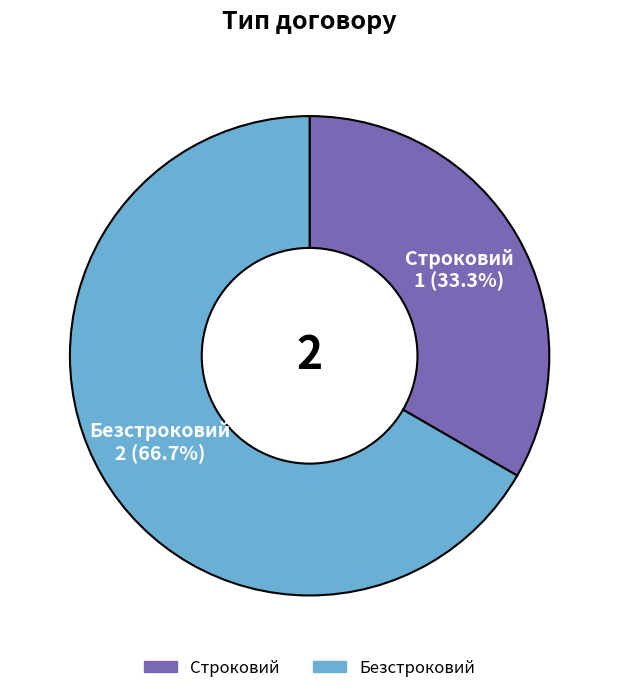

To the nearest percent, what portion does Строковий represent?

33%